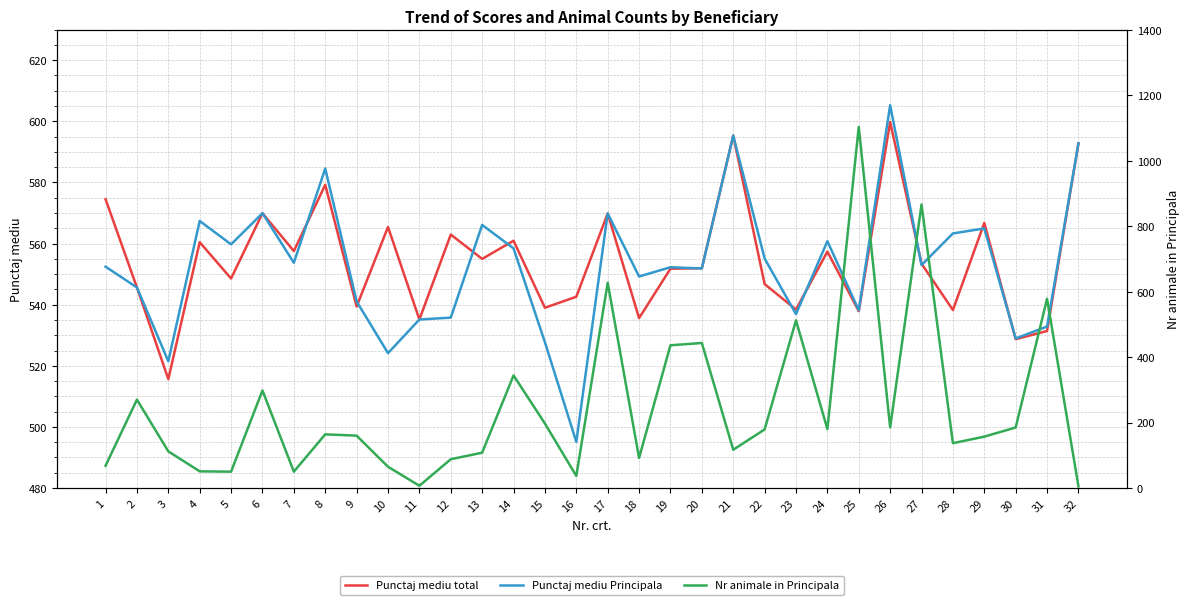

What value does the Nr animale in Principala series have at 11?

7.0